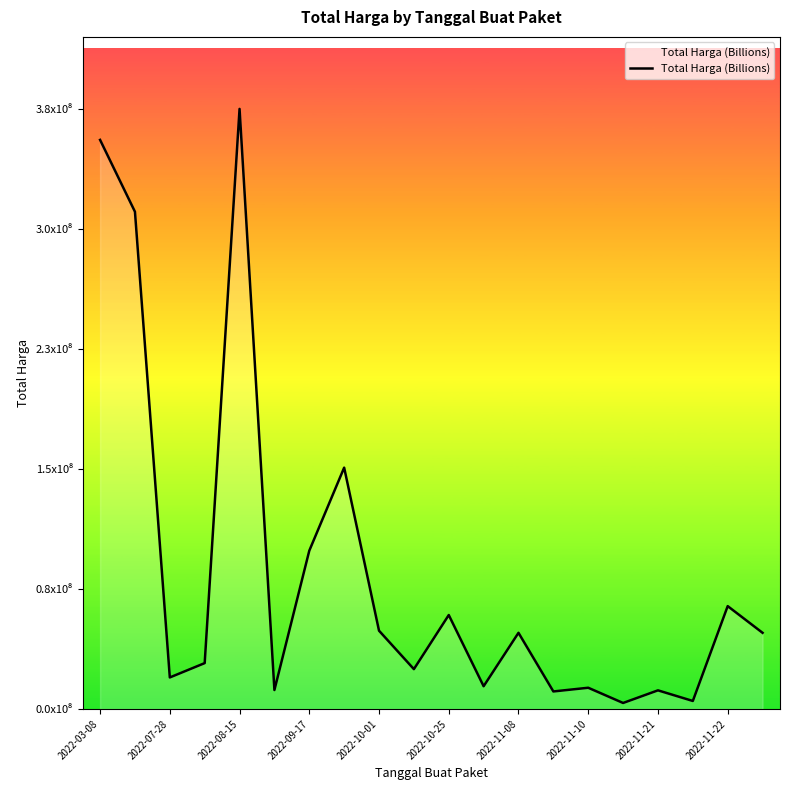

What is the minimum value shown in the chart?

3825000